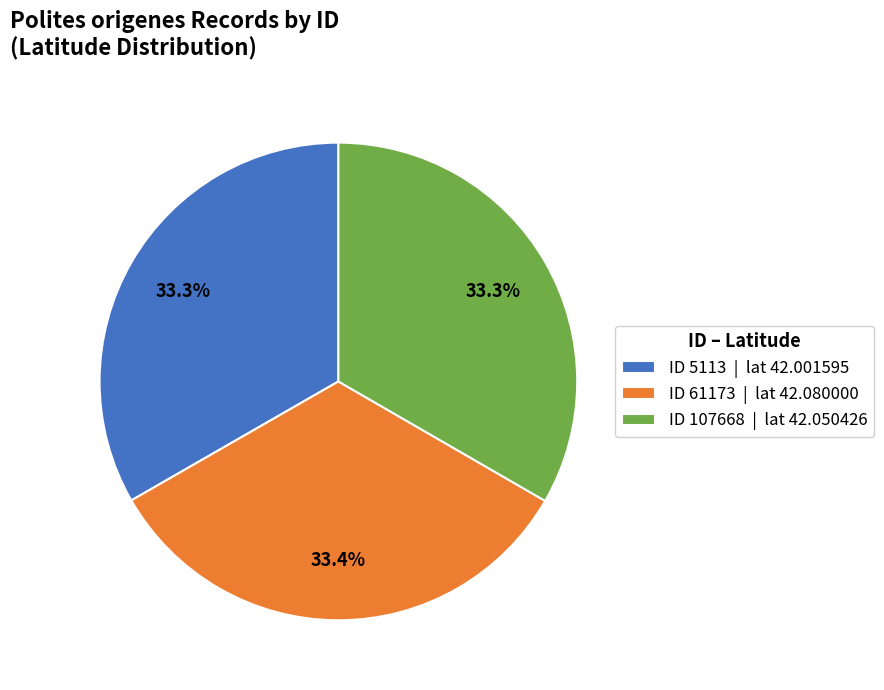

Combined, do ID 107668 | lat 42.050426 and ID 61173 | lat 42.080000 account for over 50%?

Yes